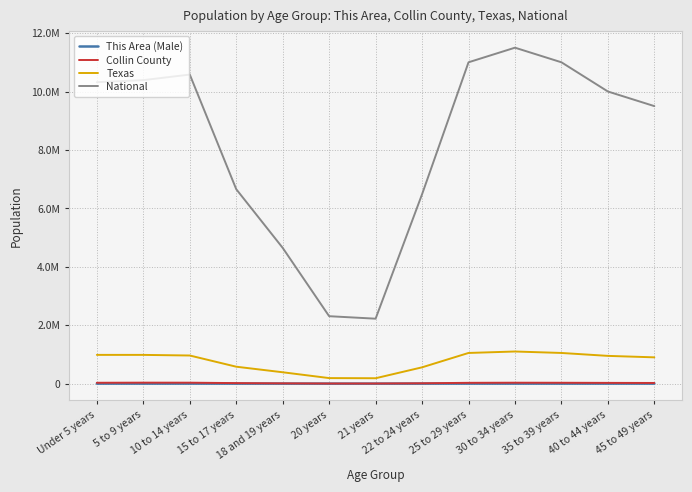

Where does the This Area (Male) series first go above 122?

5 to 9 years